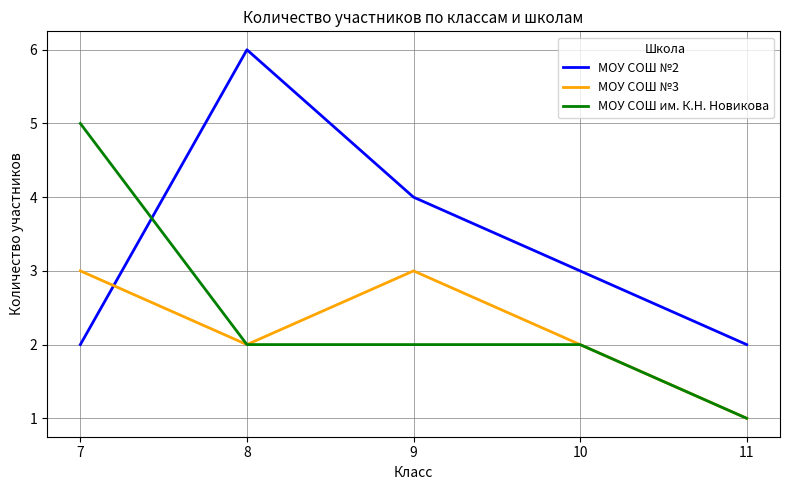

Which series ends up on top after the final intersection of МОУ СОШ №2 and МОУ СОШ им. К.Н. Новикова?

МОУ СОШ №2